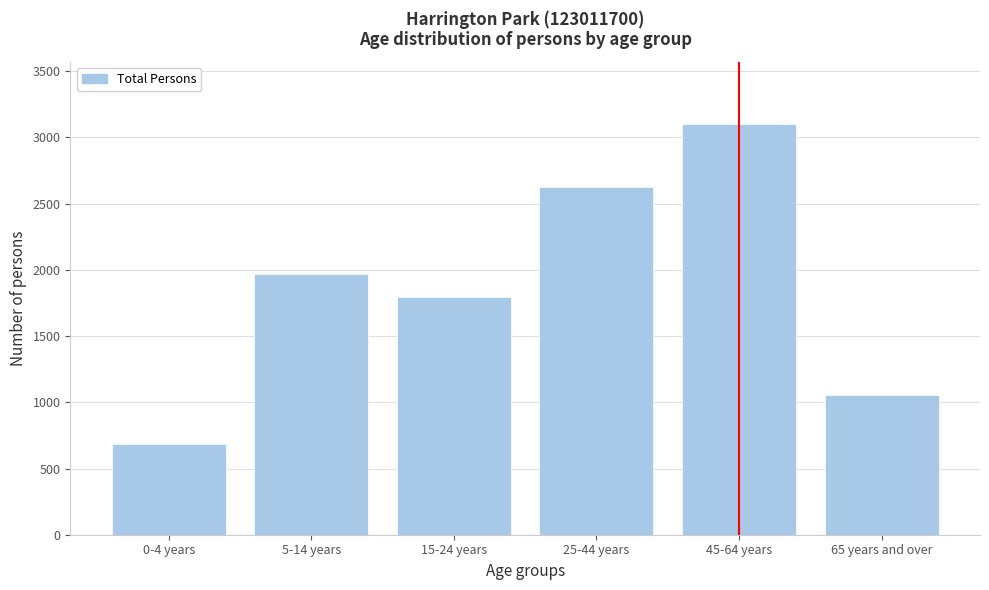

Reading left to right, extract all data points from this chart.

687	1966	1798	2625	3104	1057